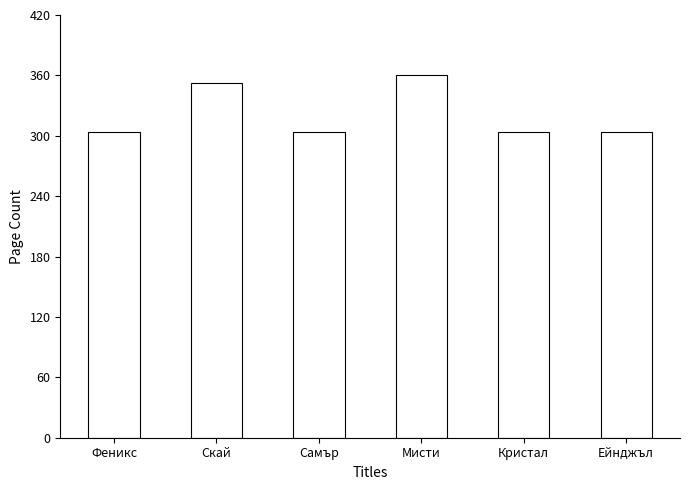

What is the ratio of the value at Ейнджъл to the value at Скай?

0.9